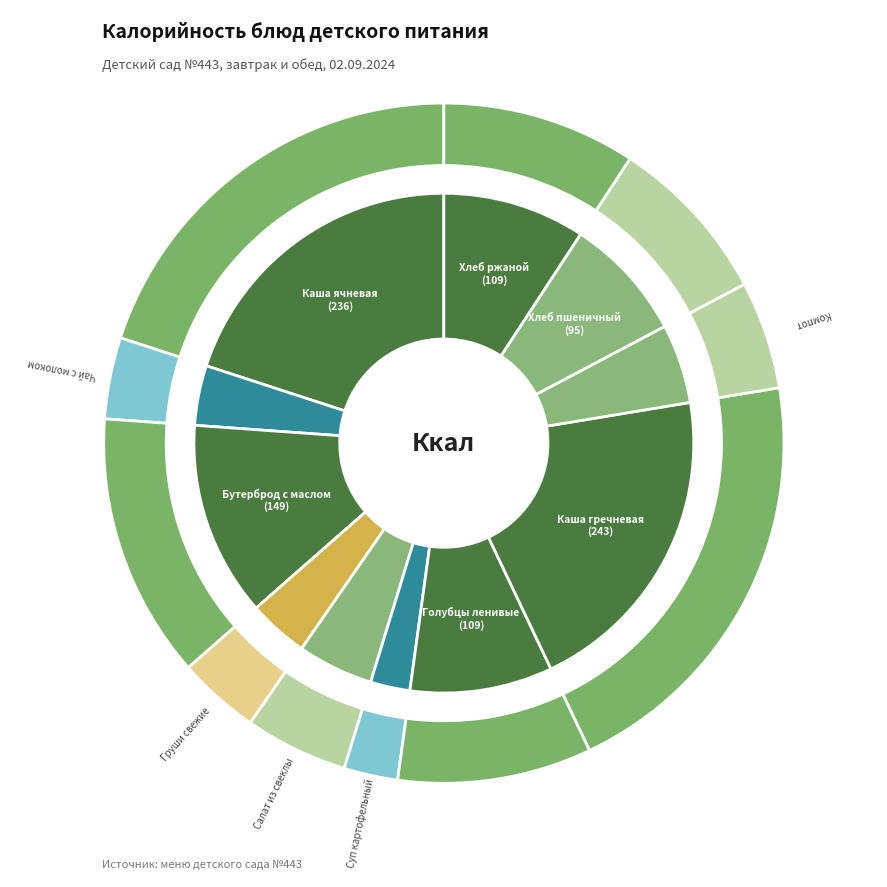

How many slices are in this pie chart?

11